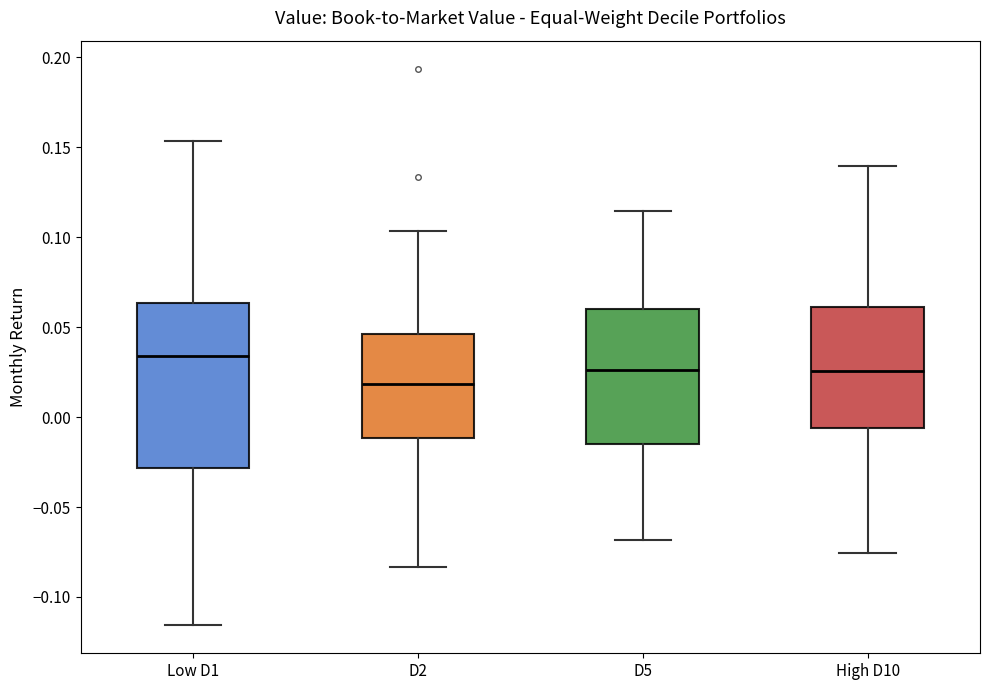

Reading left to right, transcribe this box plot: for each box, give where its median line is, the range the box spans, and where its two whiskers end, as read against the y-axis. The values are not printed on the chart, so give them approximately, as read against the axis.

Low D1: median 0.035, box -0.030 to 0.065, whiskers -0.115 to 0.155
D2: median 0.020, box -0.010 to 0.045, whiskers -0.085 to 0.105
D5: median 0.025, box -0.015 to 0.060, whiskers -0.070 to 0.115
High D10: median 0.025, box -0.005 to 0.060, whiskers -0.075 to 0.140